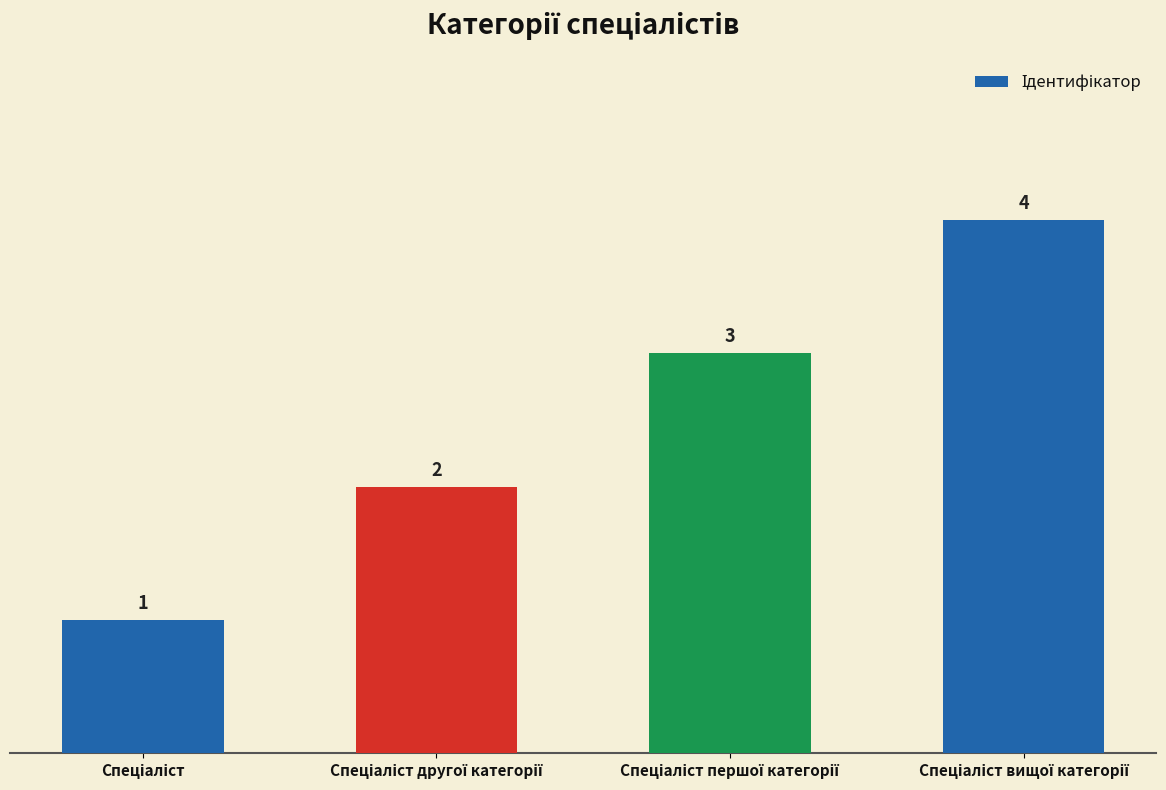

What is the sum of all values?

10